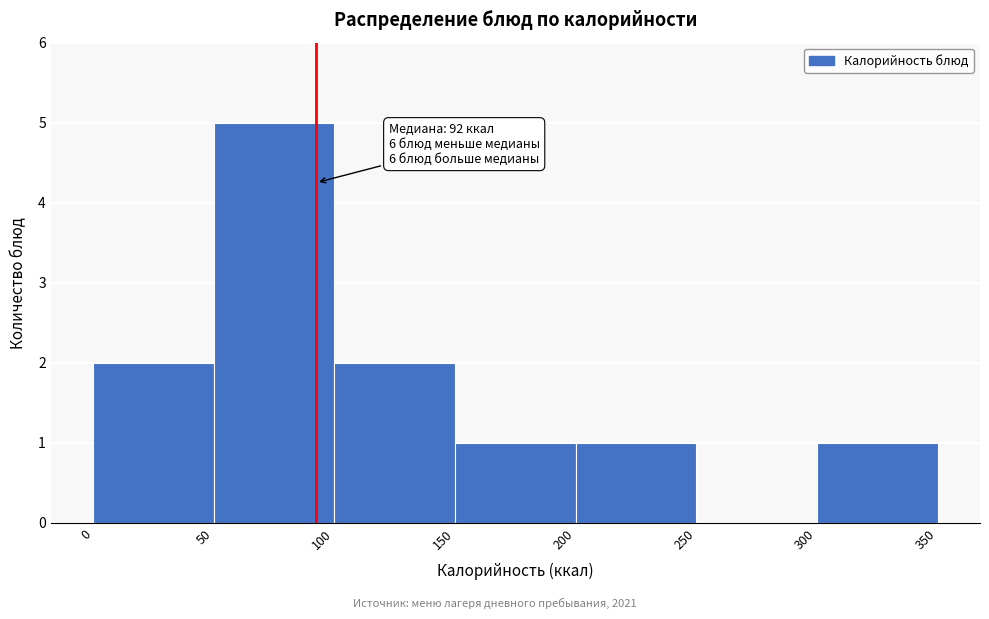

Which range on the x-axis has the tallest bar?

50 to 100